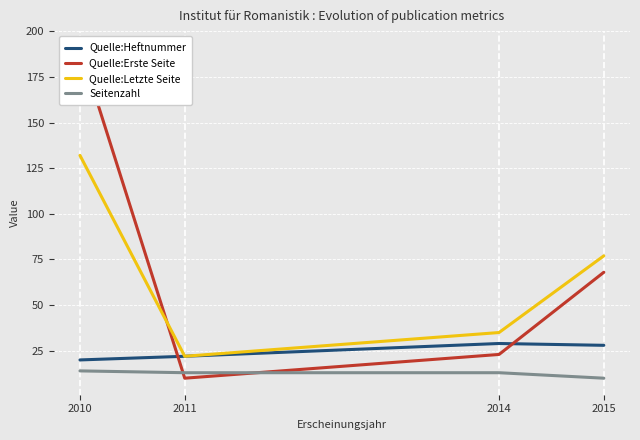

True or false: Seitenzahl and Quelle:Heftnummer cross at least once.

False